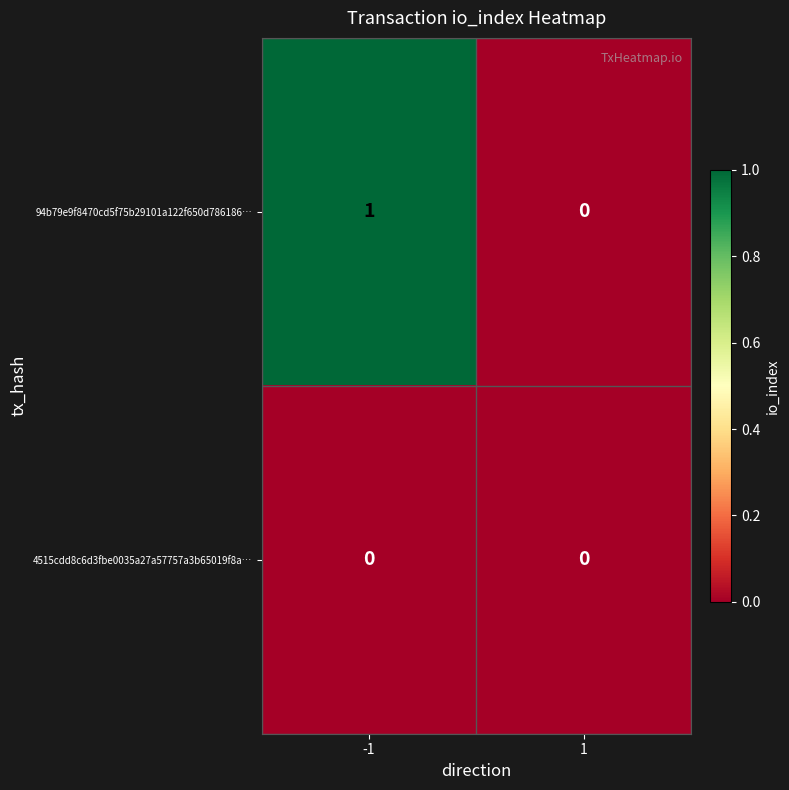

How many categories are shown in the chart?

2